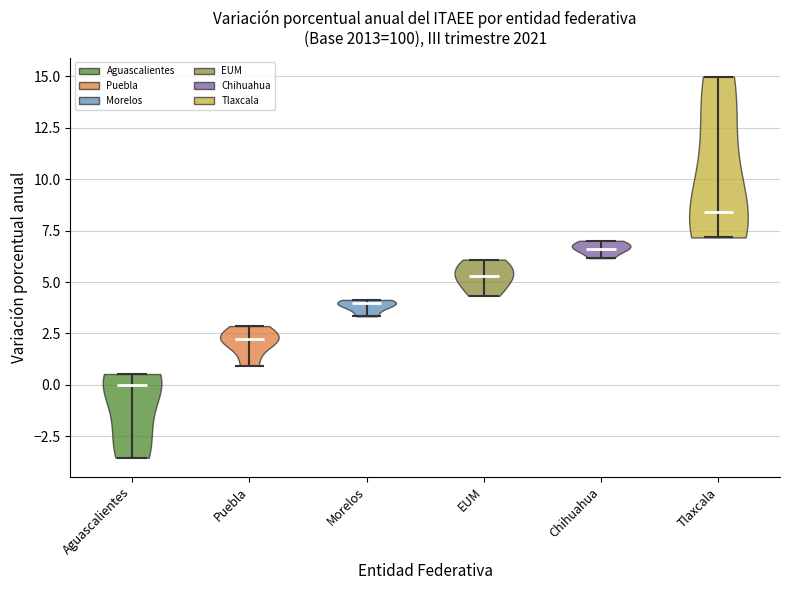

Reading left to right, read every violin against the y-axis: where its median line is, and the lowest and highest points it reaches. The values are not printed on the chart, so give them approximately, as read against the axis.

Aguascalientes: median line 0.0, lowest point -3.5, highest point 0.5
Puebla: median line 2.0, lowest point 1.0, highest point 3.0
Morelos: median line 4.0, lowest point 3.5, highest point 4.0
EUM: median line 5.5, lowest point 4.5, highest point 6.0
Chihuahua: median line 6.5, lowest point 6.0, highest point 7.0
Tlaxcala: median line 8.5, lowest point 7.0, highest point 15.0